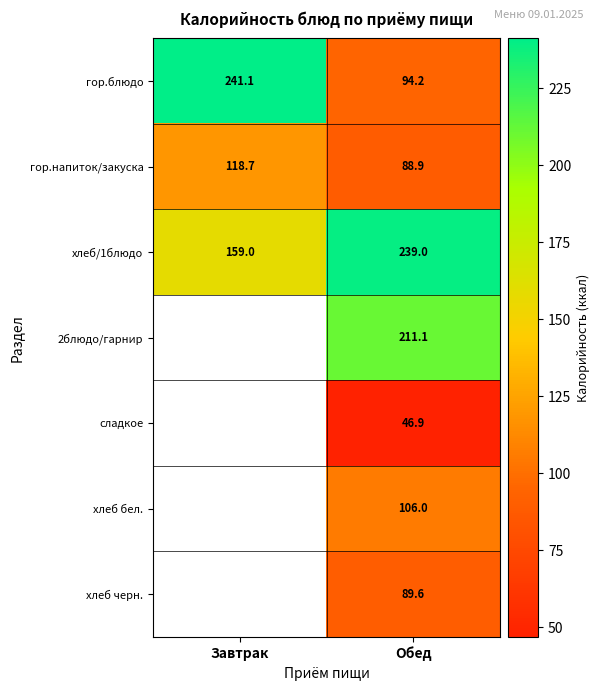

Rank the categories by хлеб/1блюдо value from highest to lowest.

Обед, Завтрак